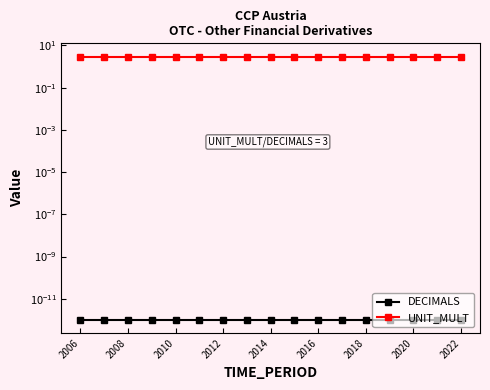

How many data points does each series have?

17